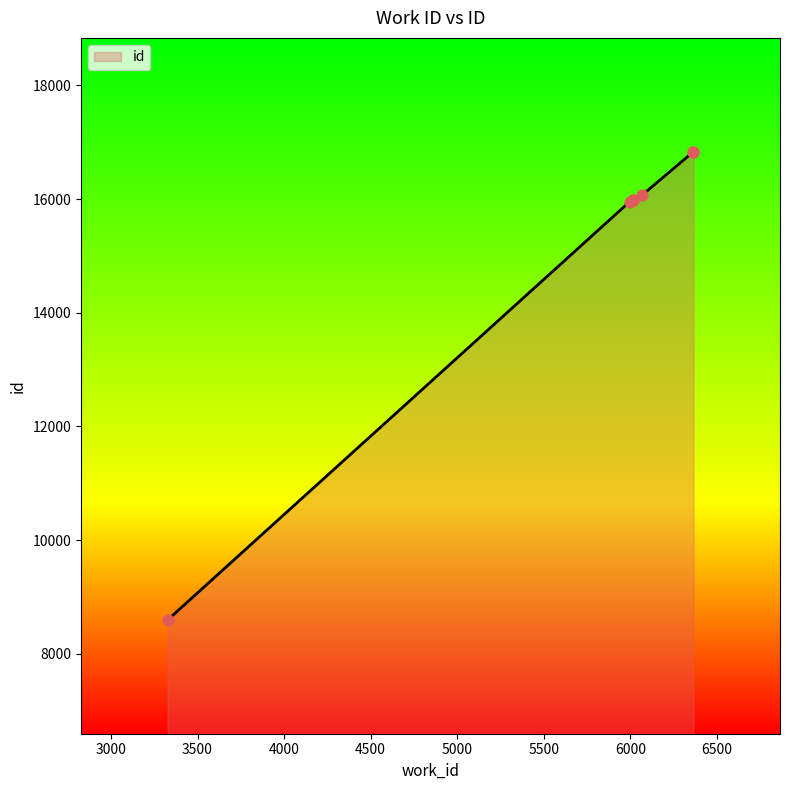

Approximately how many times larger is the value at 6015 compared to 5997?

1.0